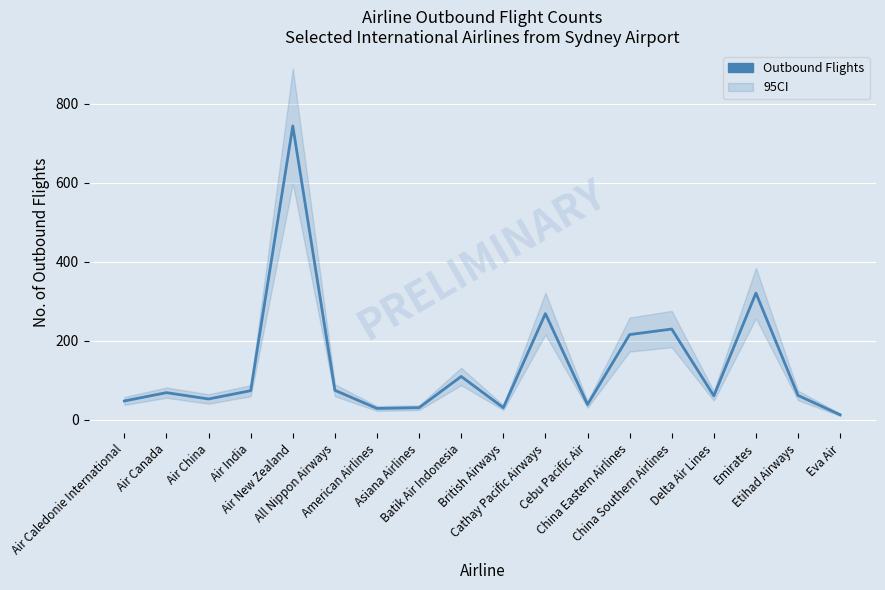

The value at Air China is 13. True or false?

False